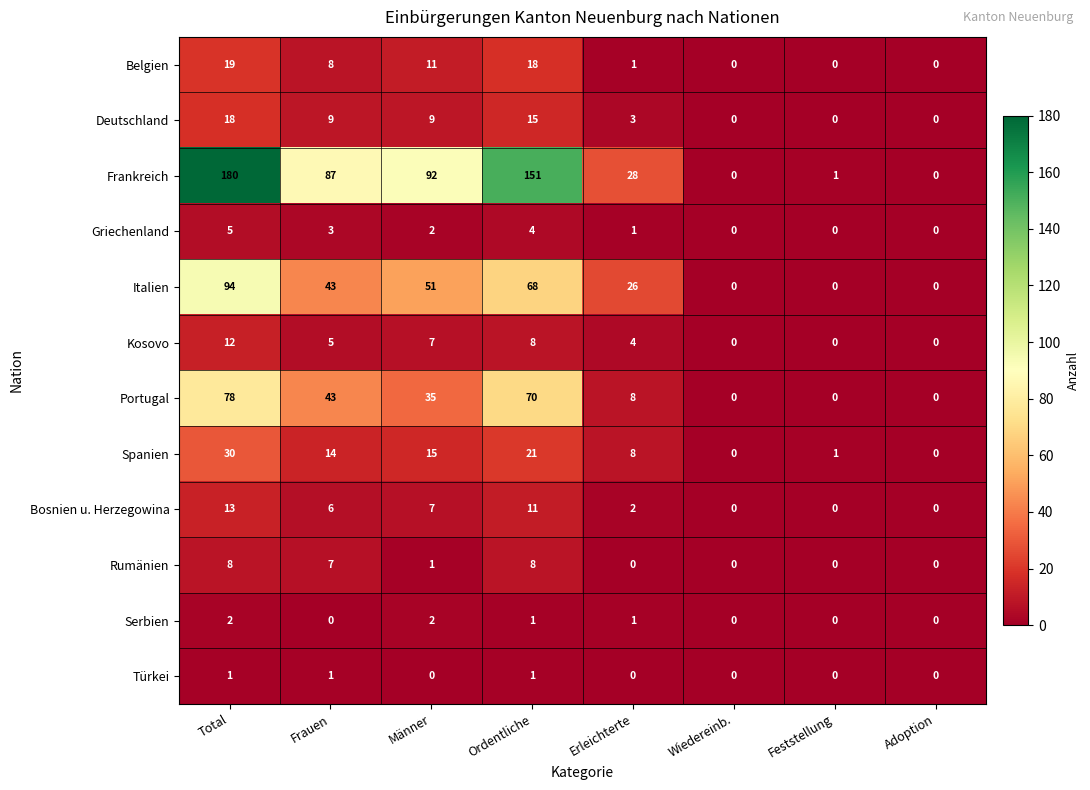

What is the greatest value displayed?

180